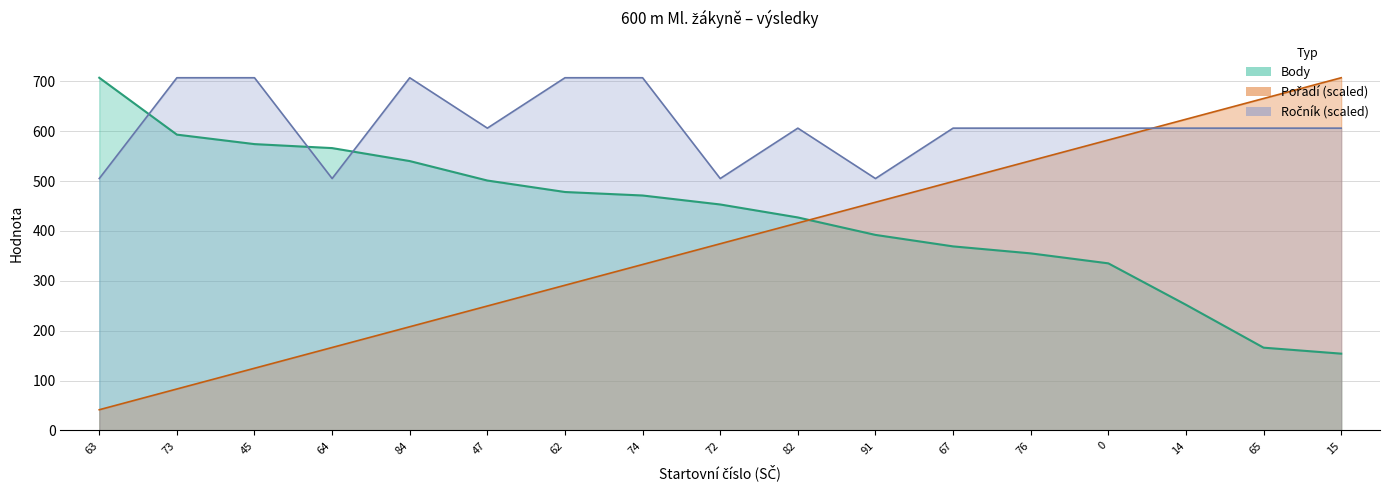

Which category has the highest value across all series?

15